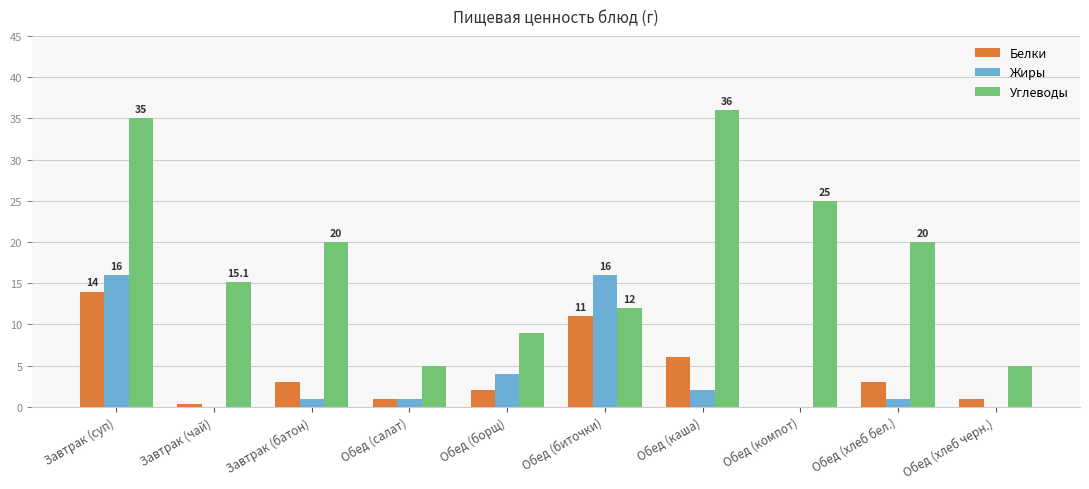

The value of Белки at Обед (салат) is 1.0. True or false?

True